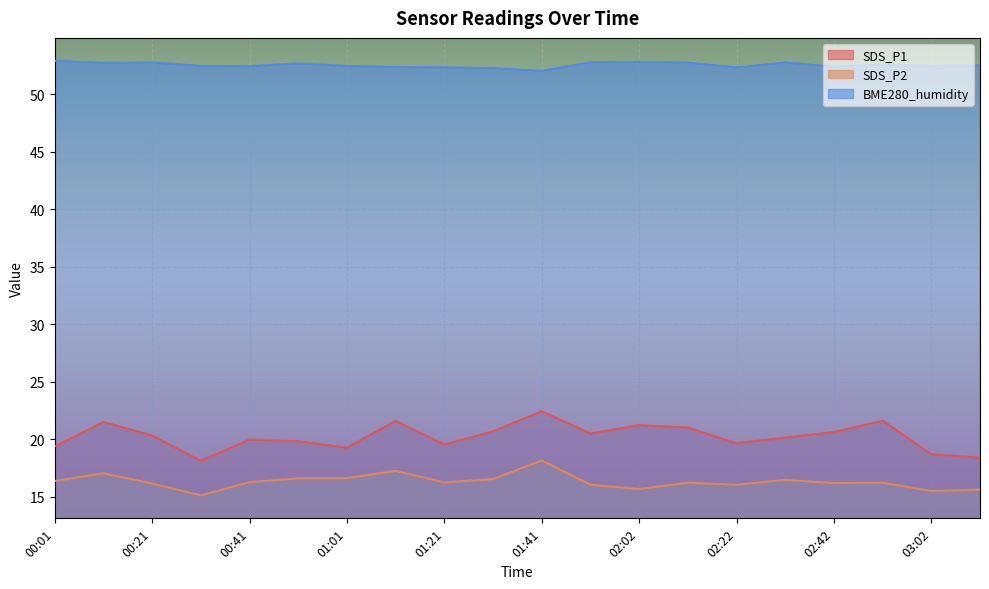

True or false: SDS_P1 has a value of 12.7 at 02:52.

False